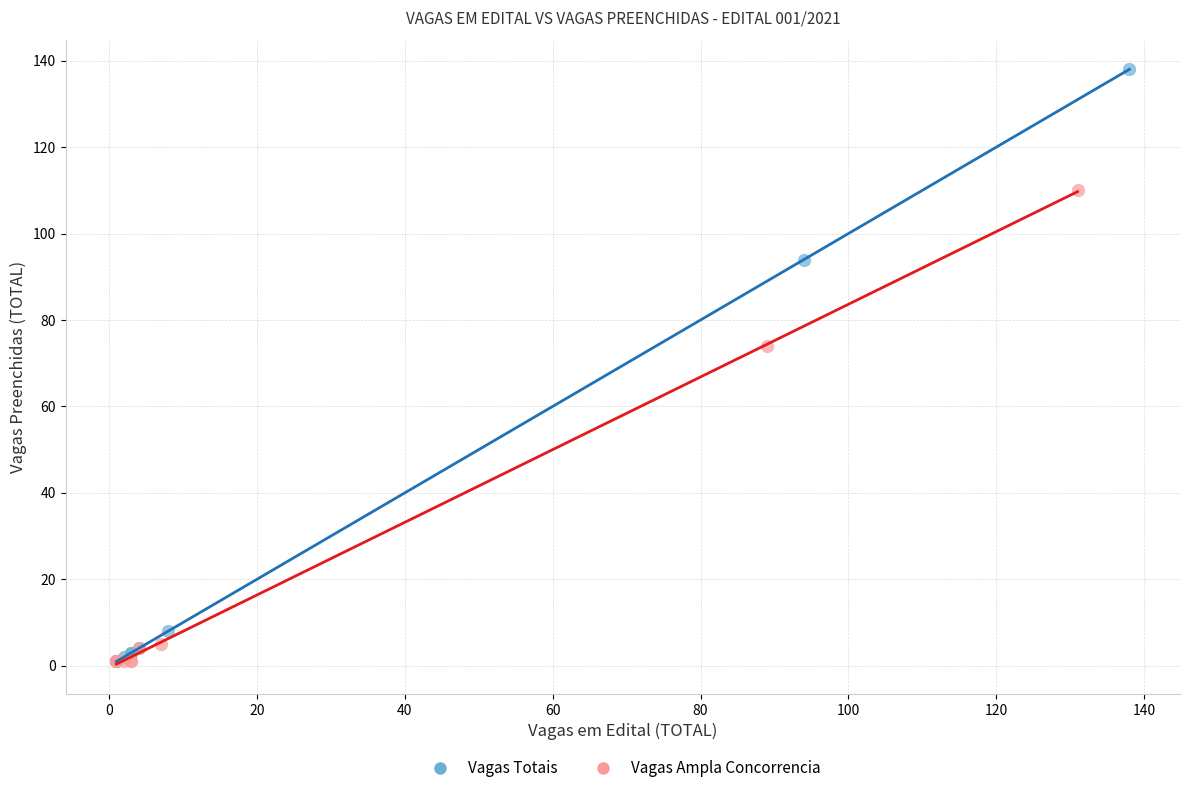

Which series has the widest spread of Y values?

Vagas Totais